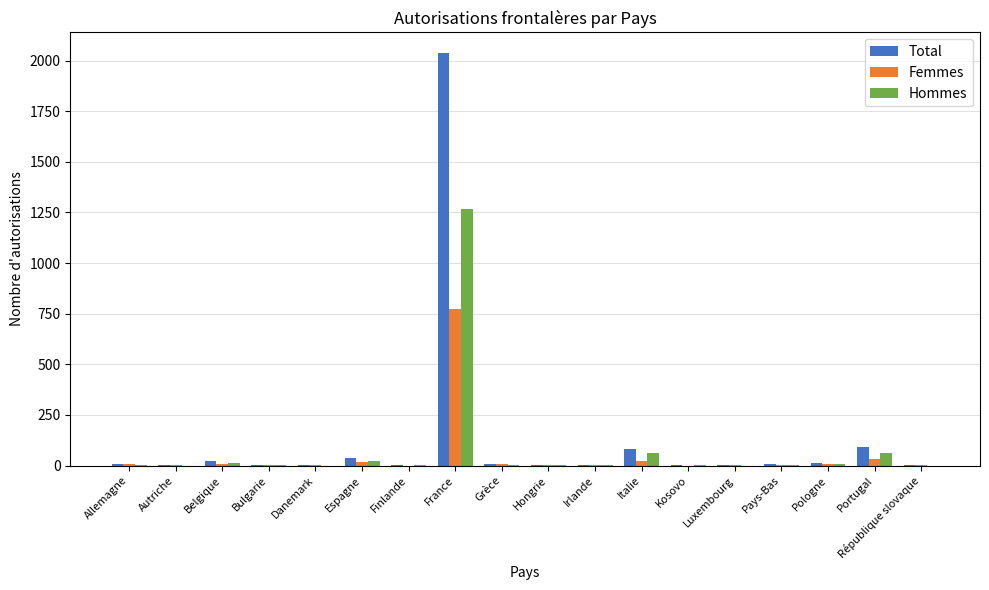

What is the greatest value displayed?

2037